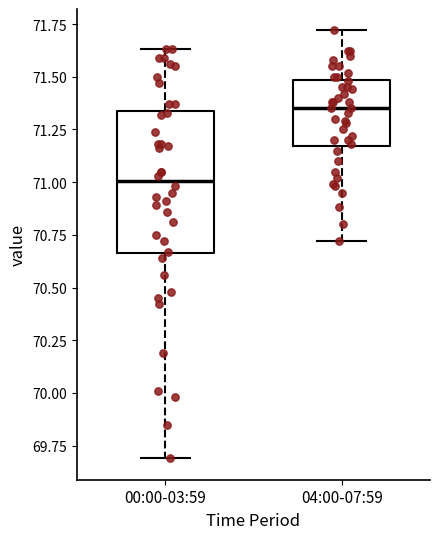

Where does the upper whisker of the box for 04:00-07:59 end on the y-axis? The values are not printed on the chart, so give them approximately, as read against the axis.

71.70